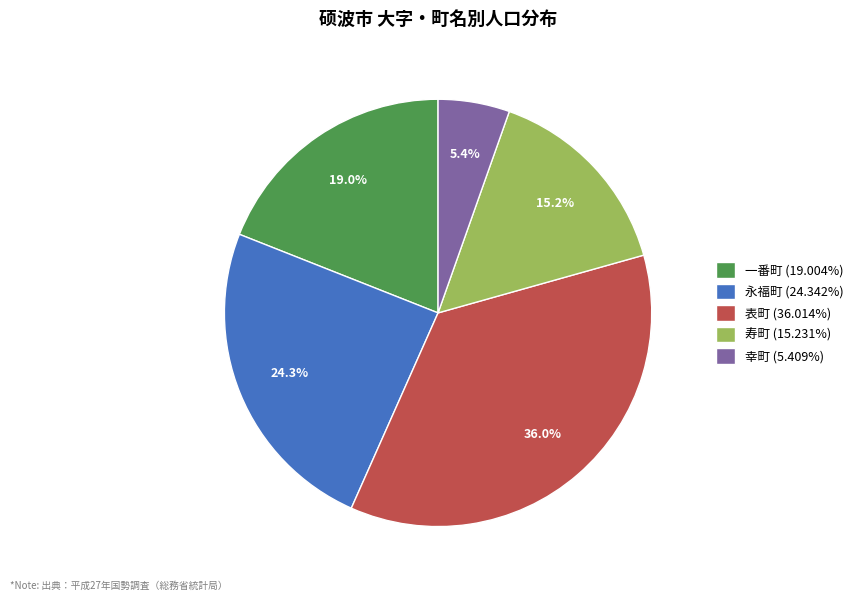

Is there any slice that represents more than half of the pie?

No